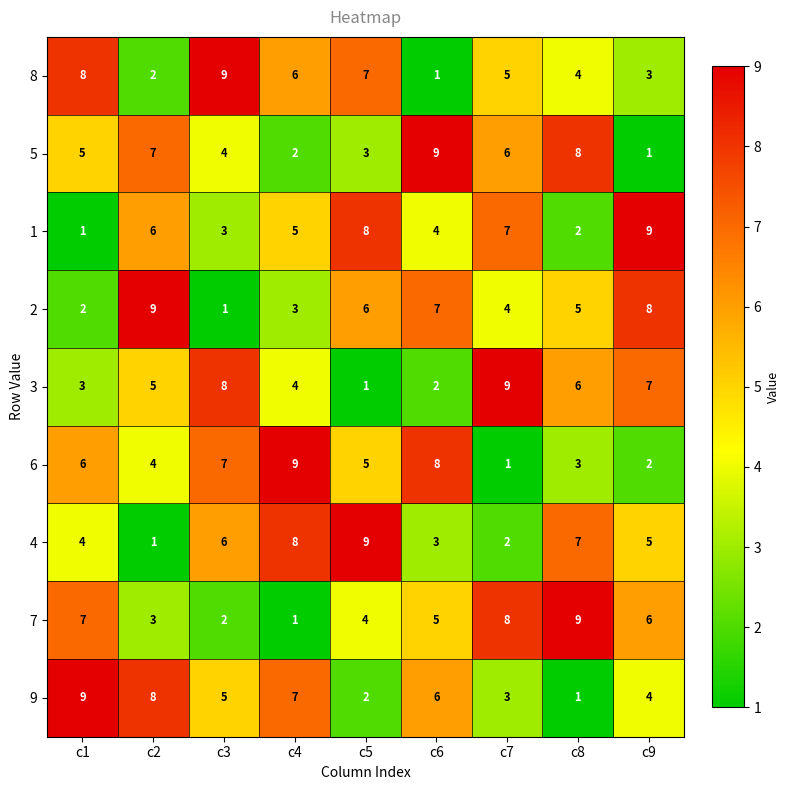

What is the total value across all series at c6?

45